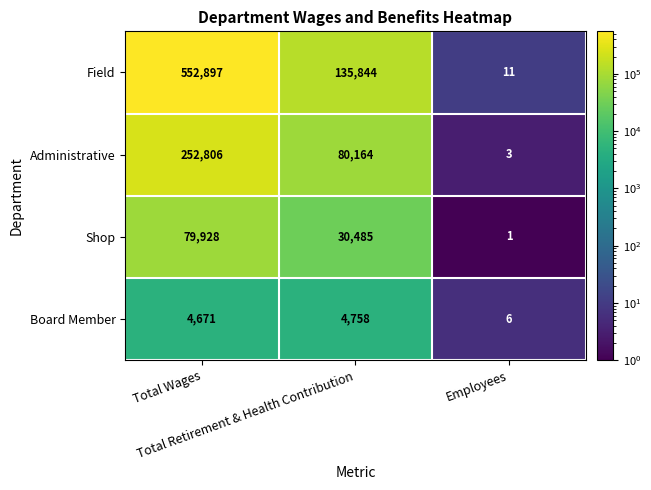

How many data points in Field are less than 135844?

1